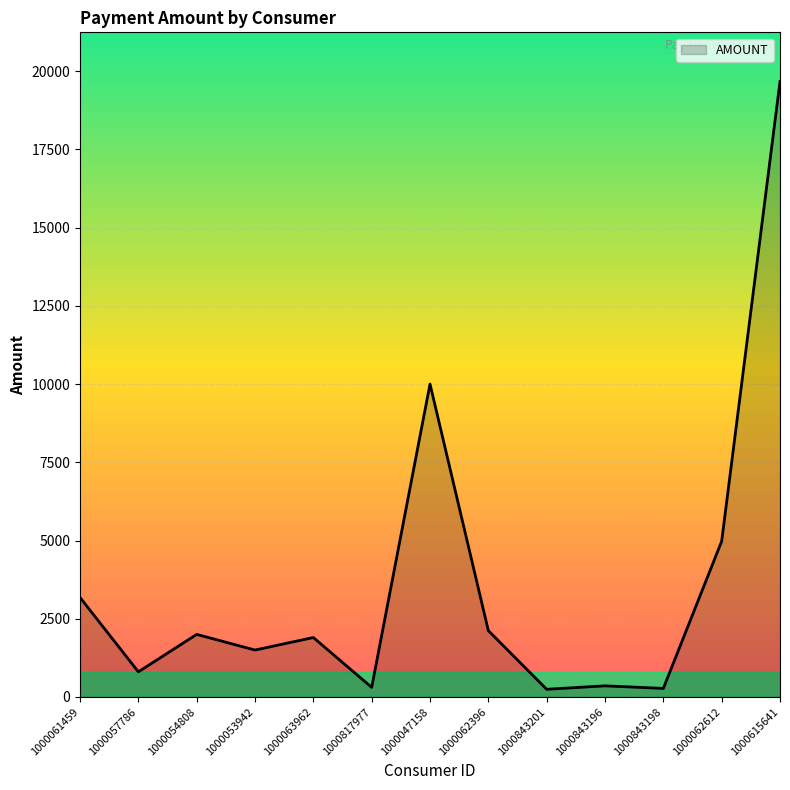

The value at 1000054808 is 2821. True or false?

False